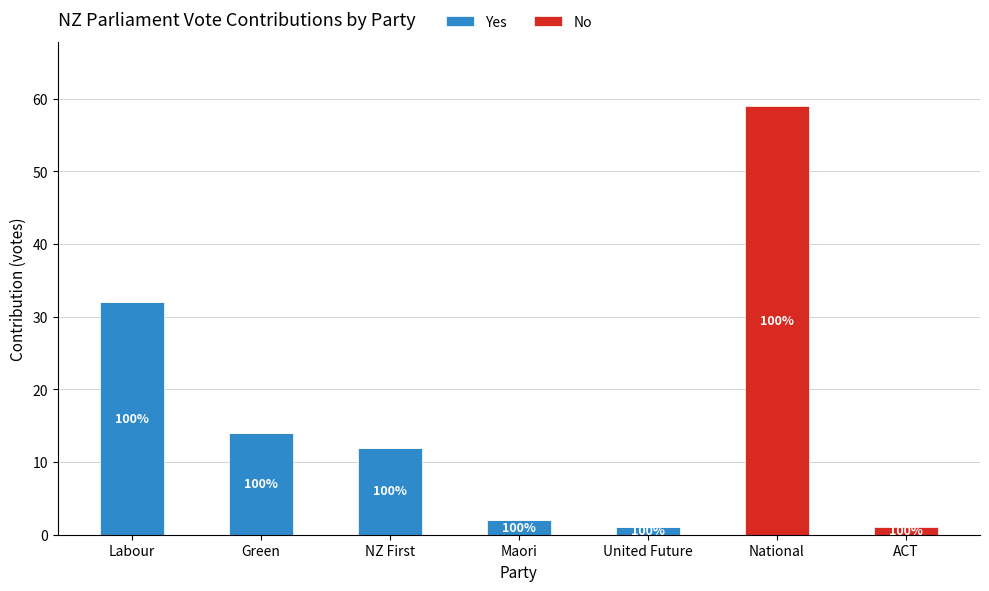

True or false: Yes has a value of 2 at Maori.

True